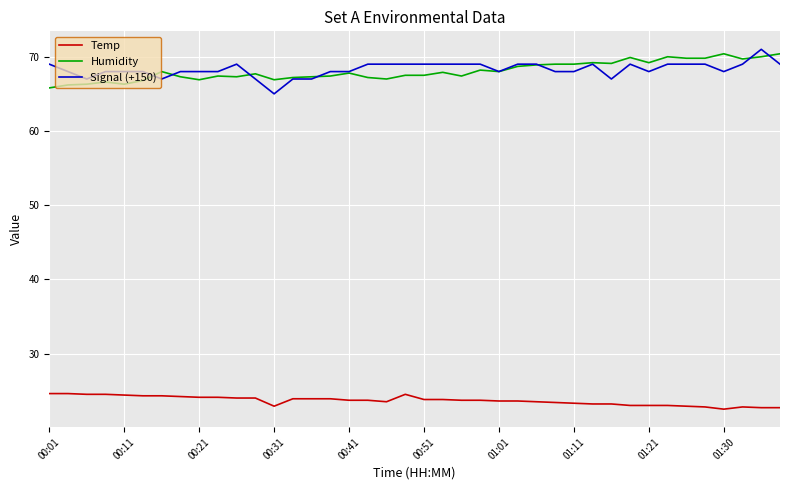

What is the minimum value shown in the chart?

22.5